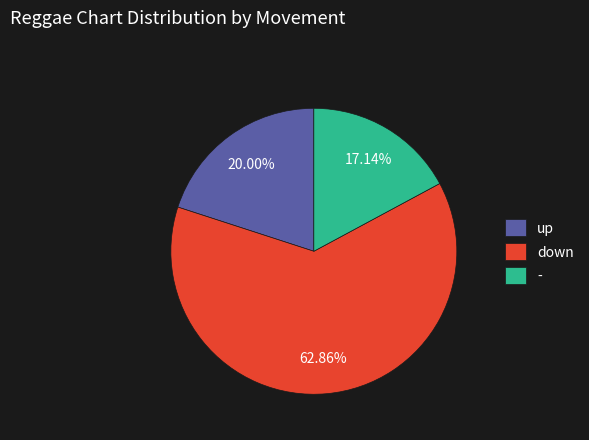

Which category accounts for the majority?

down